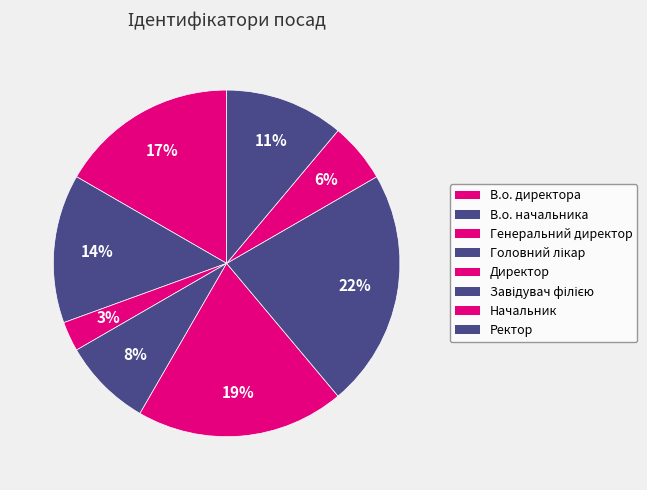

How many slices are in this pie chart?

8